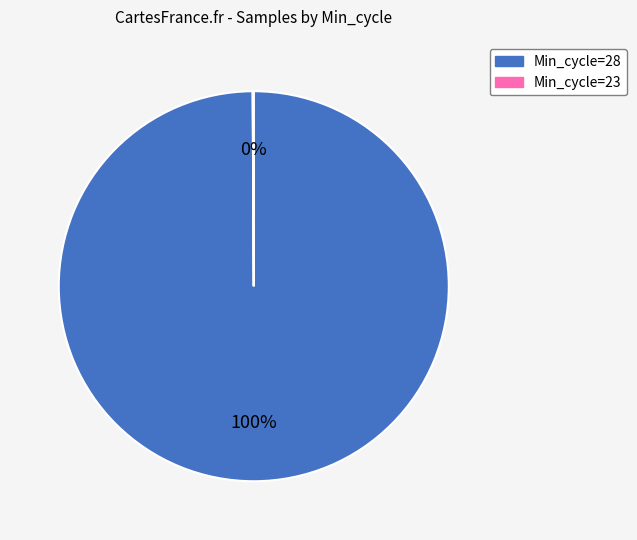

Which slice is the largest?

Min_cycle=28